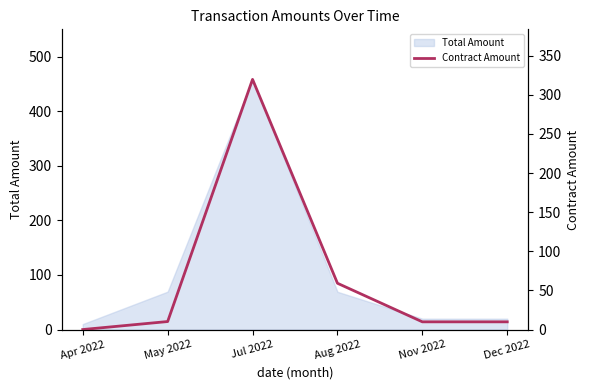

Where is the first local maximum?

Jul 2022